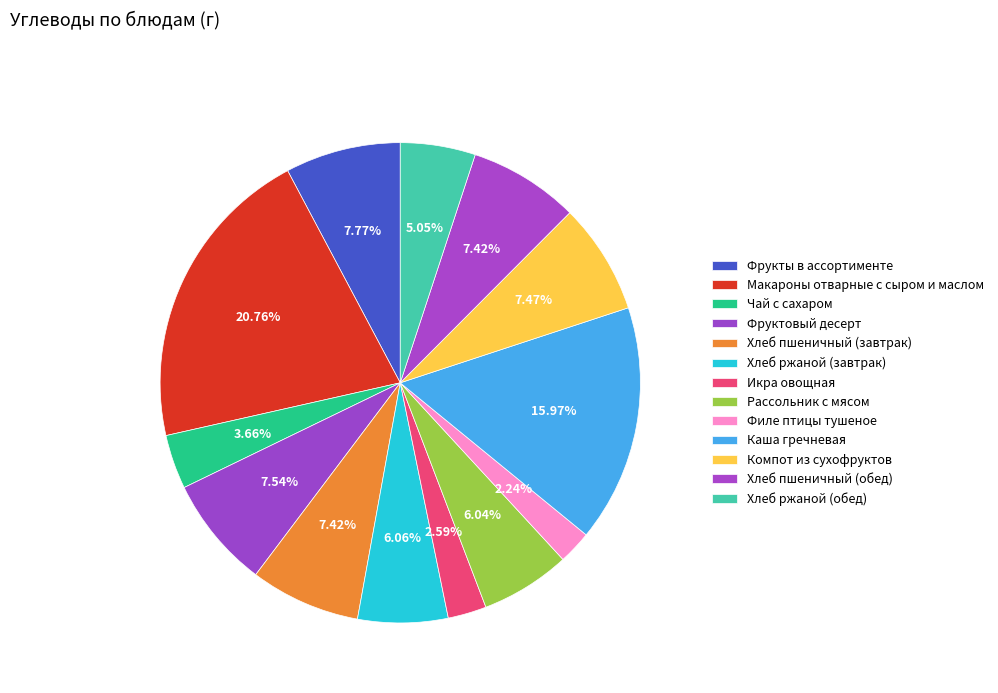

What is the ratio of the value at Хлеб пшеничный (завтрак) to the value at Рассольник с мясом?

1.2